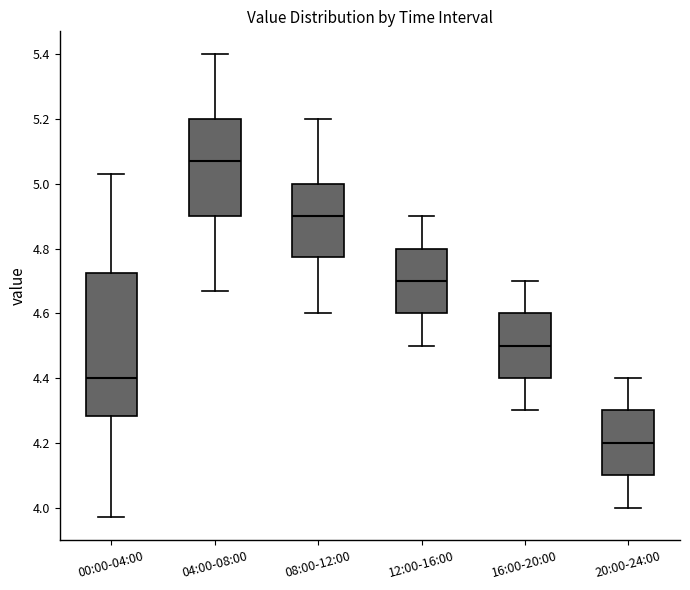

Which box has the highest median line?

04:00-08:00